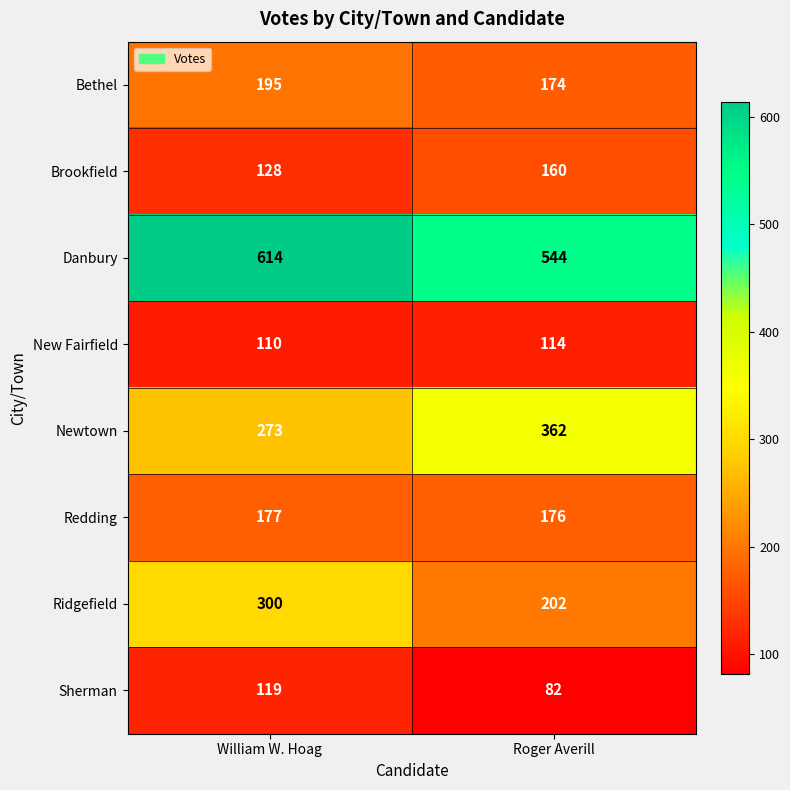

Where is Newtown nearest to the value 317?

William W. Hoag